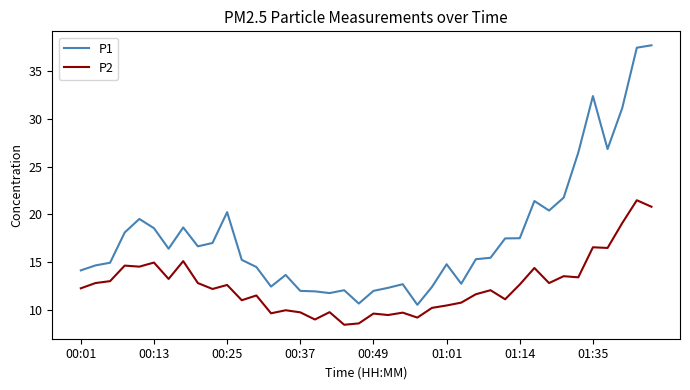

List the series in order of their peak value, lowest first.

P2, P1